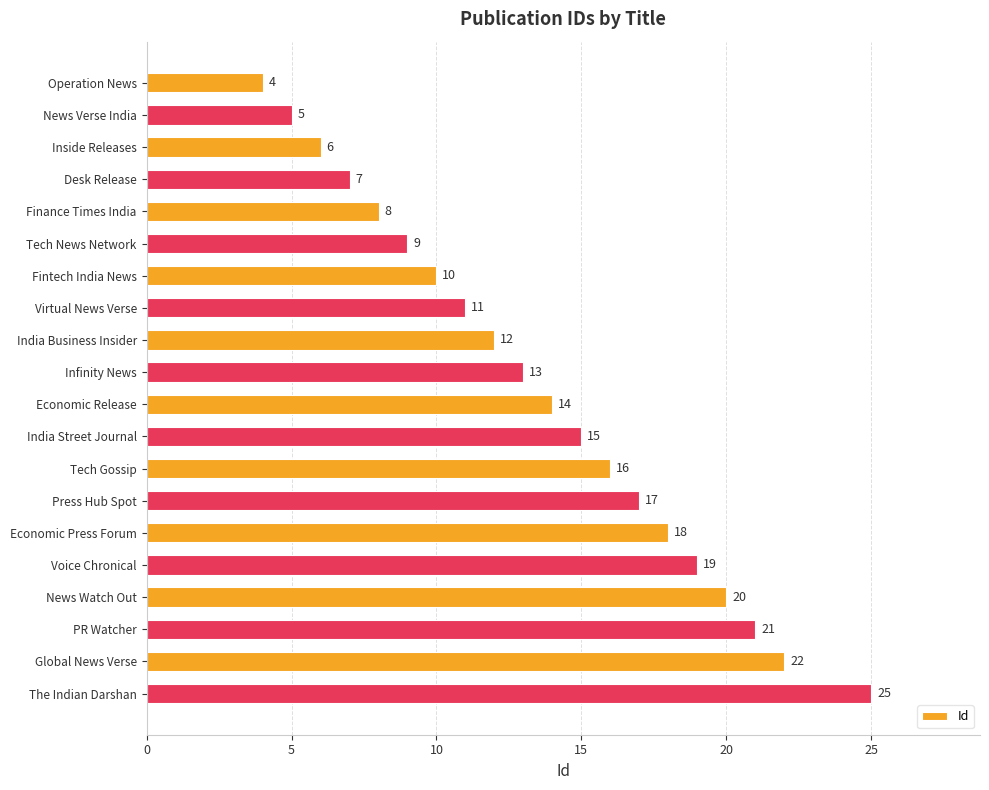

Which label corresponds to the largest value in the chart?

The Indian Darshan